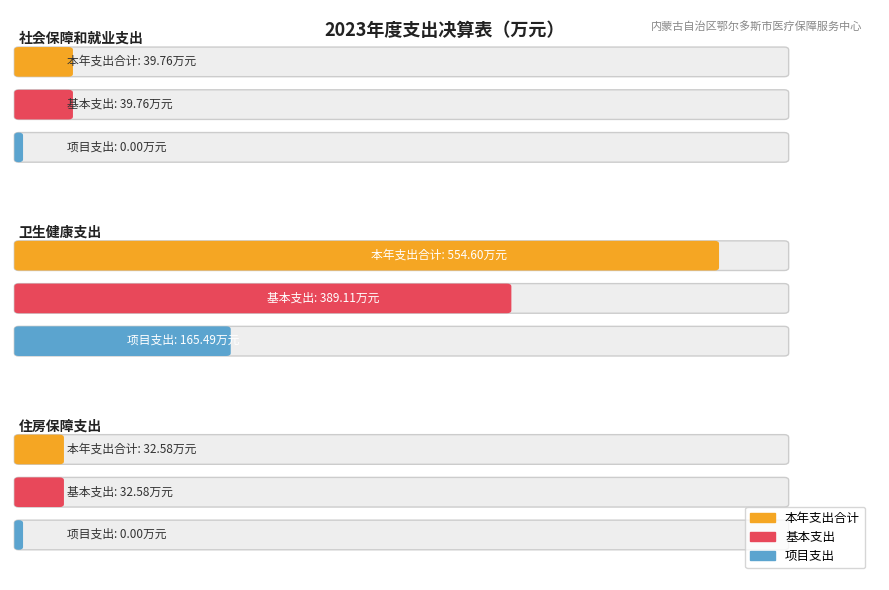

What are all the series names shown in the legend?

本年支出合计, 基本支出, 项目支出